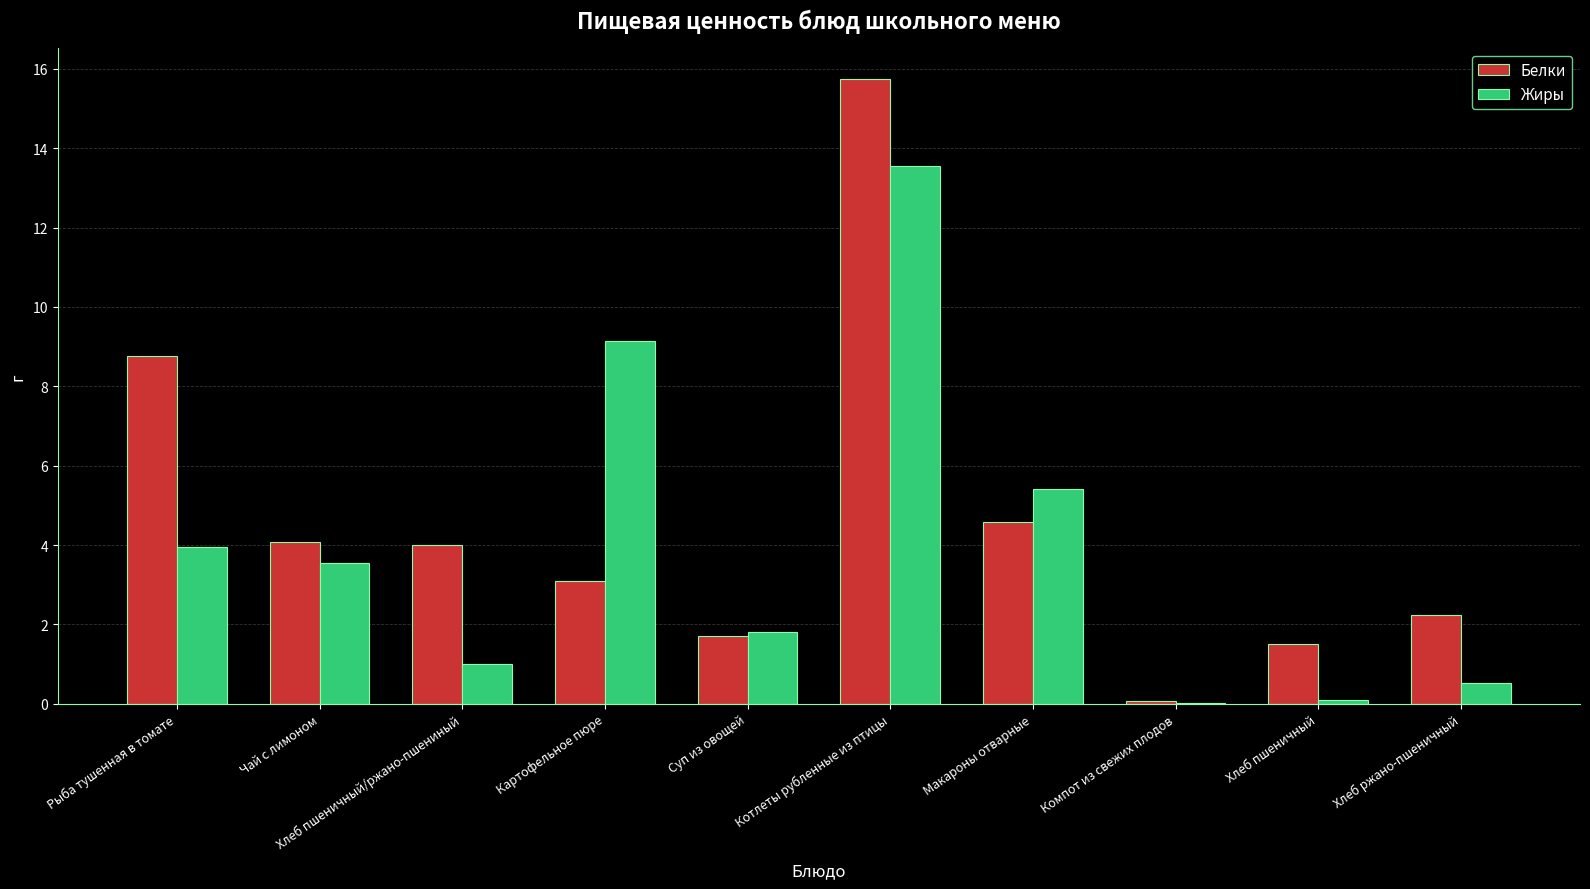

At which category does the chart reach its peak across all series?

Котлеты рубленные из птицы